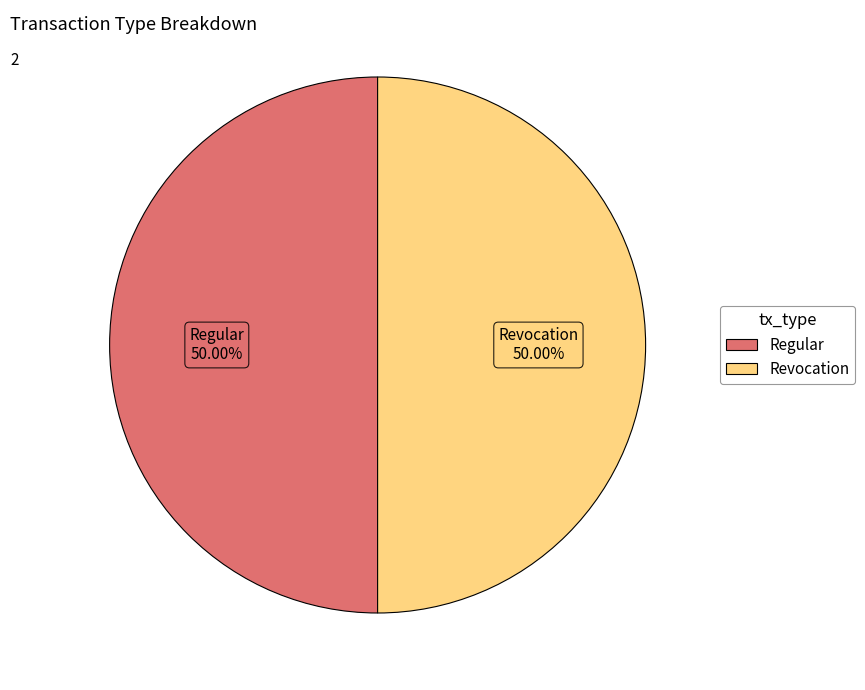

Is the sum of Revocation and Regular greater than half?

Yes